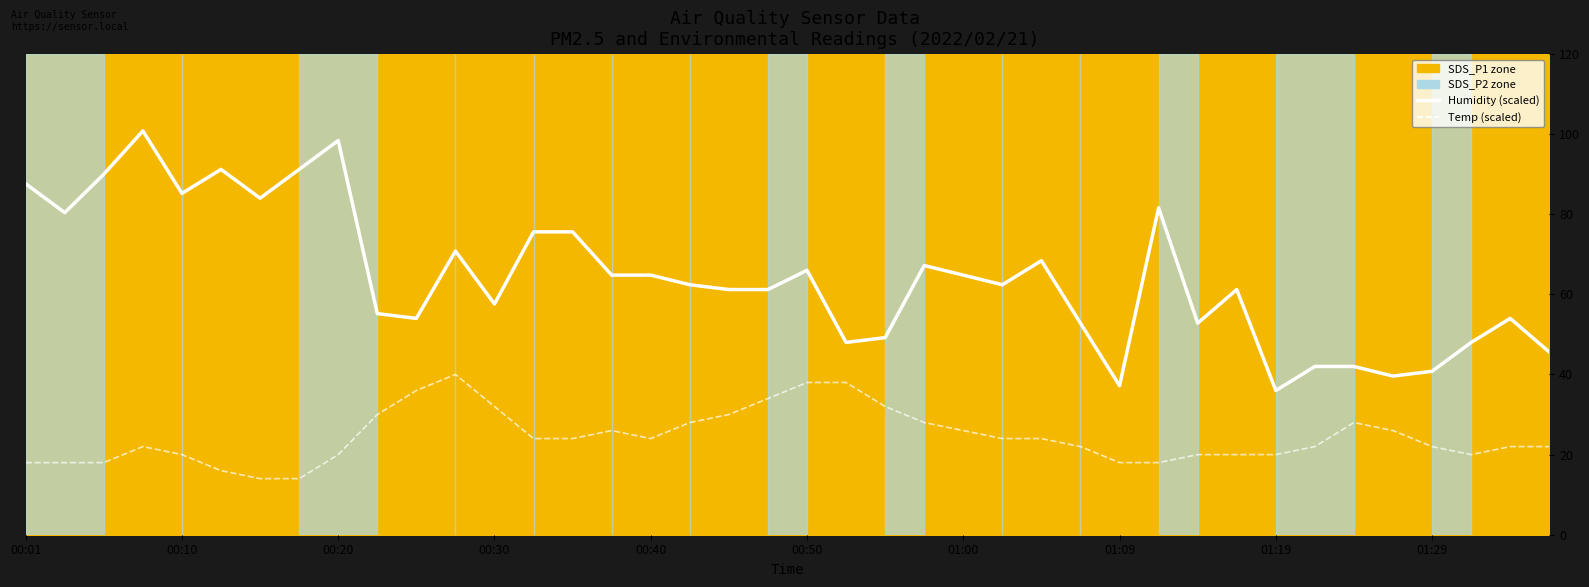

How many interior local peaks does the Humidity (scaled) series have?

10